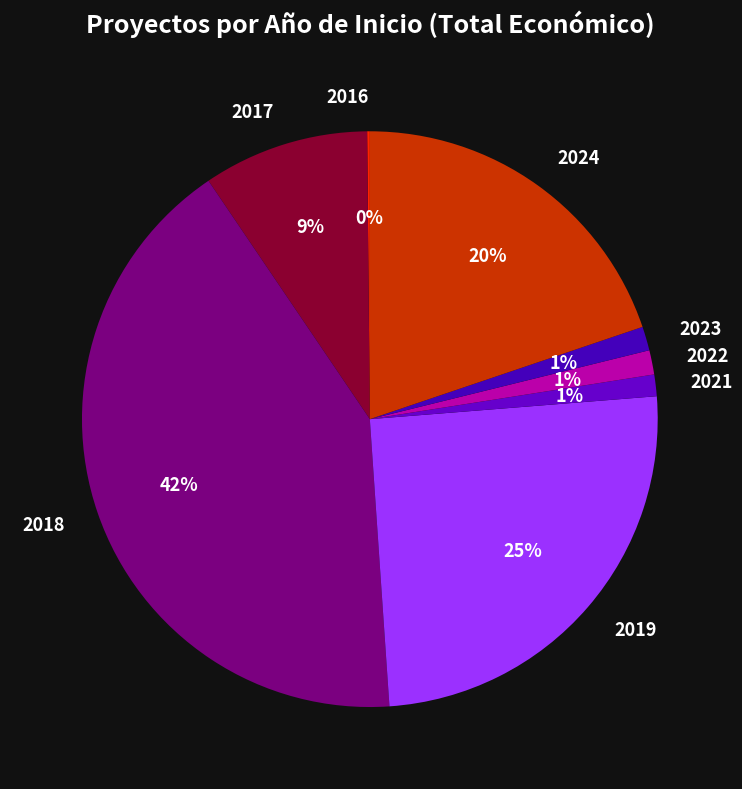

Does 2024 represent more than half of the total?

No